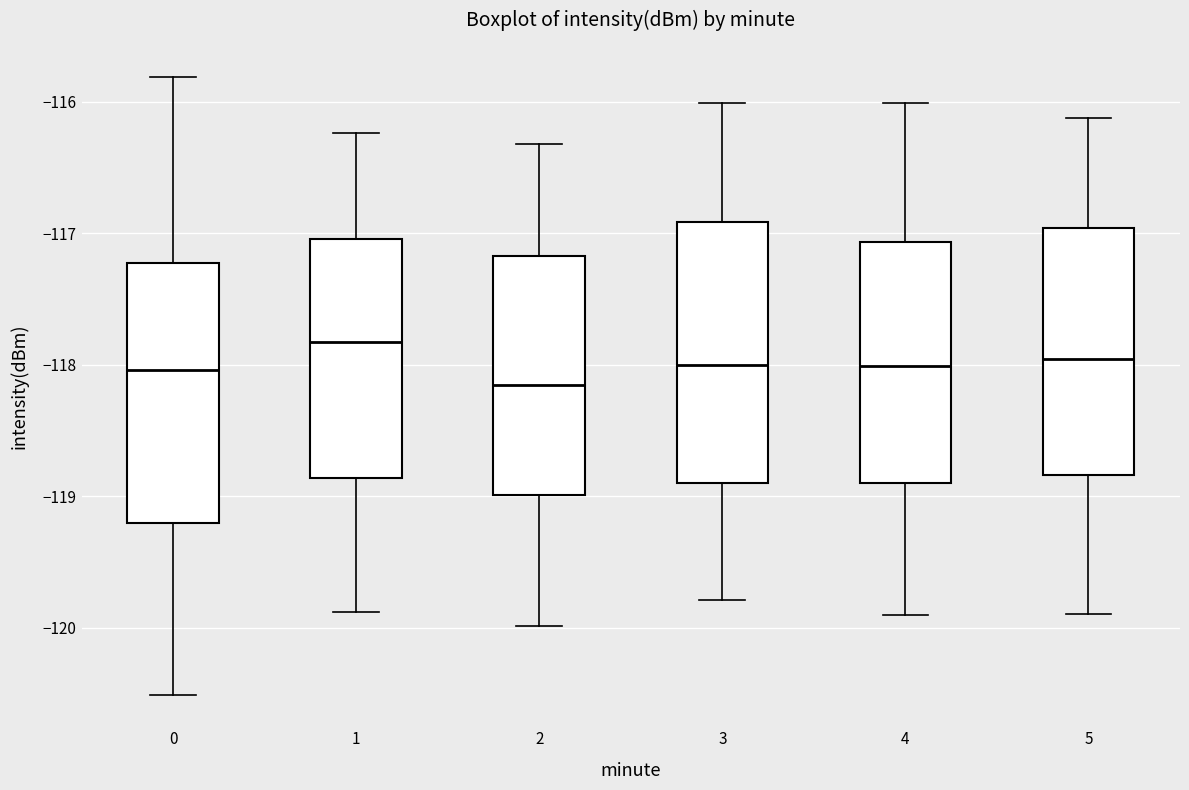

Where does the median line of the box at x = 4 sit on the y-axis? The values are not printed on the chart, so give them approximately, as read against the axis.

-118.0